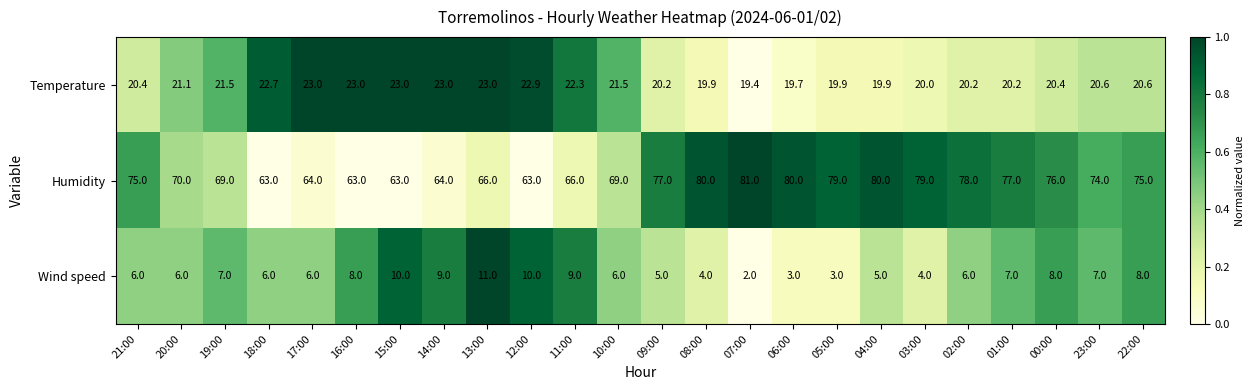

How many data points in Temperature are less than 20?

5